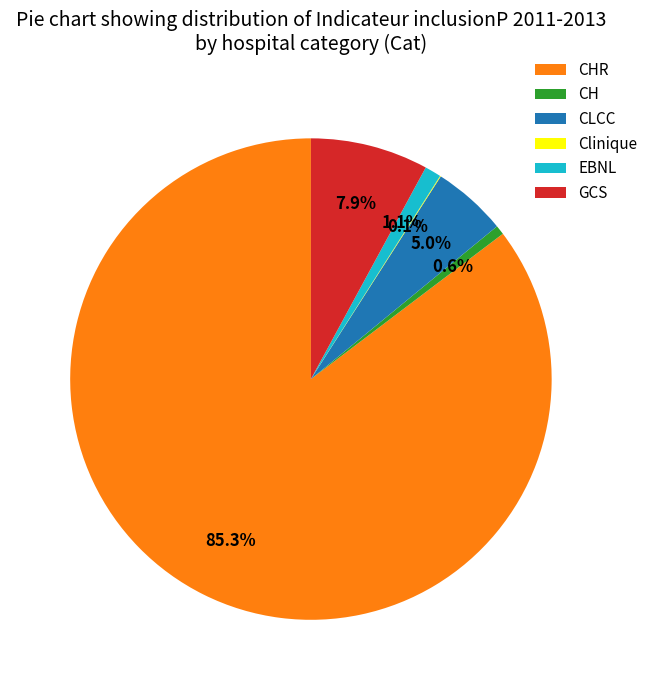

What percentage is the GCS slice, to the nearest percent?

8%